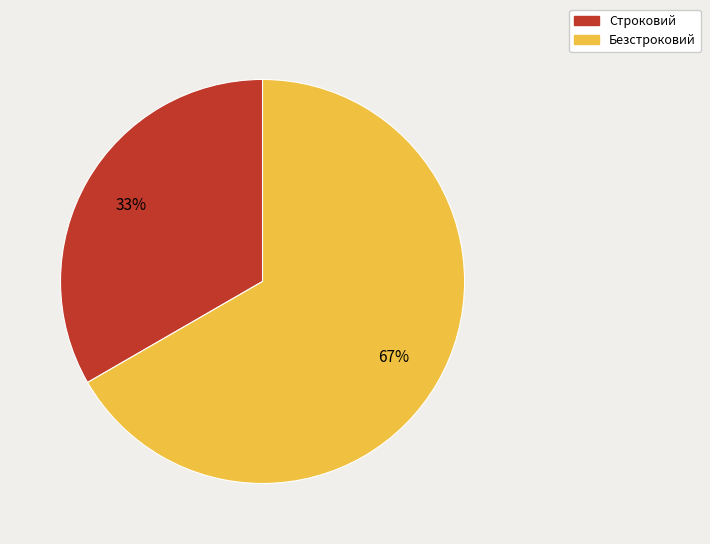

What is the ratio of the value at Безстроковий to the value at Строковий?

2.0